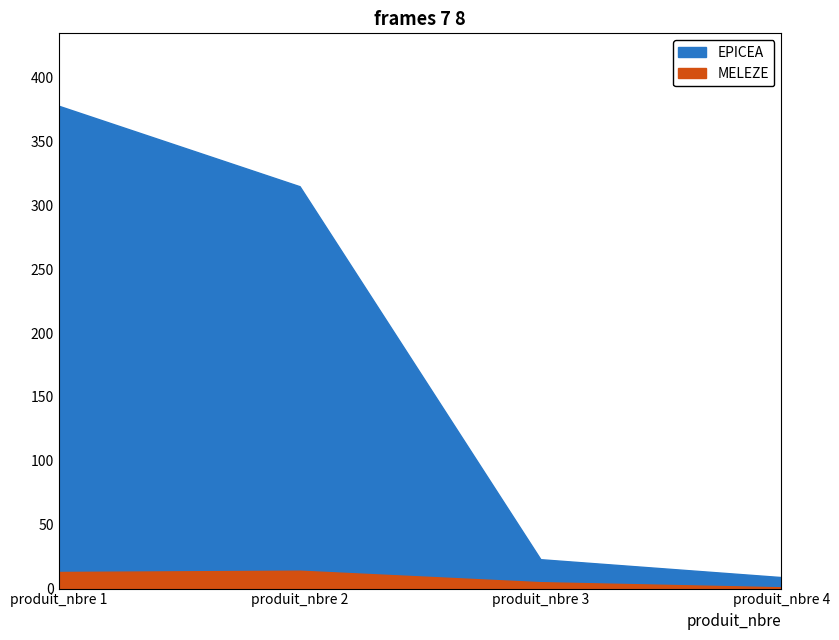

Where is the first local maximum for MELEZE?

produit_nbre 2